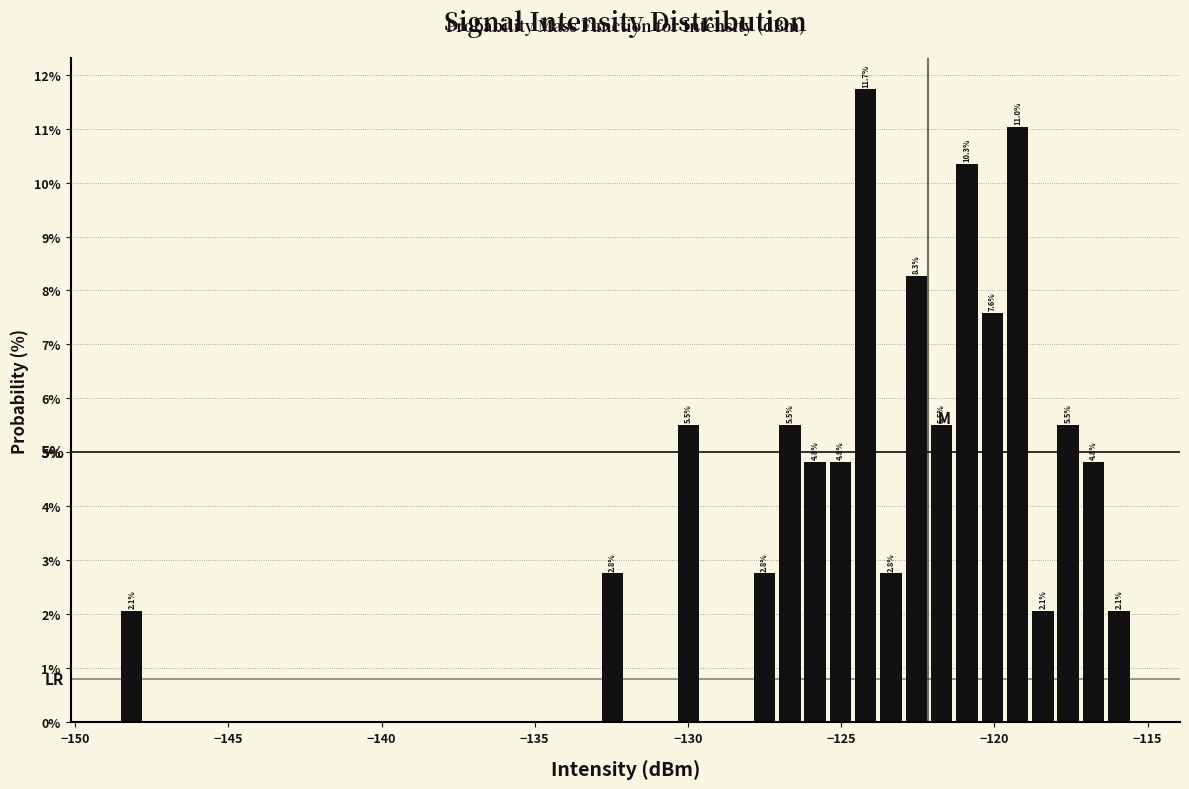

Read against the x-axis, roughly where is the centre of the tallest bar?

-124.0